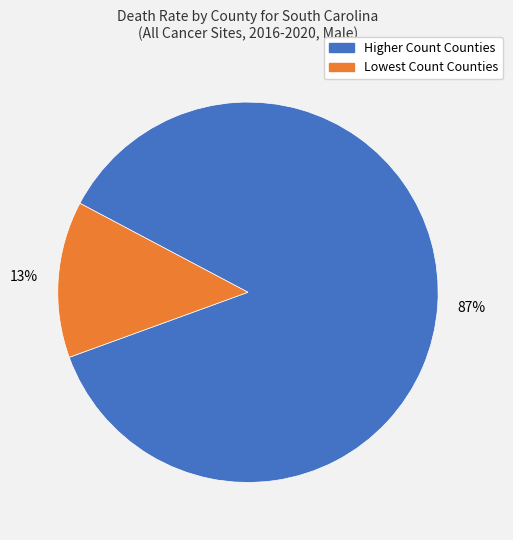

To the nearest percent, what is the average slice percentage?

50%